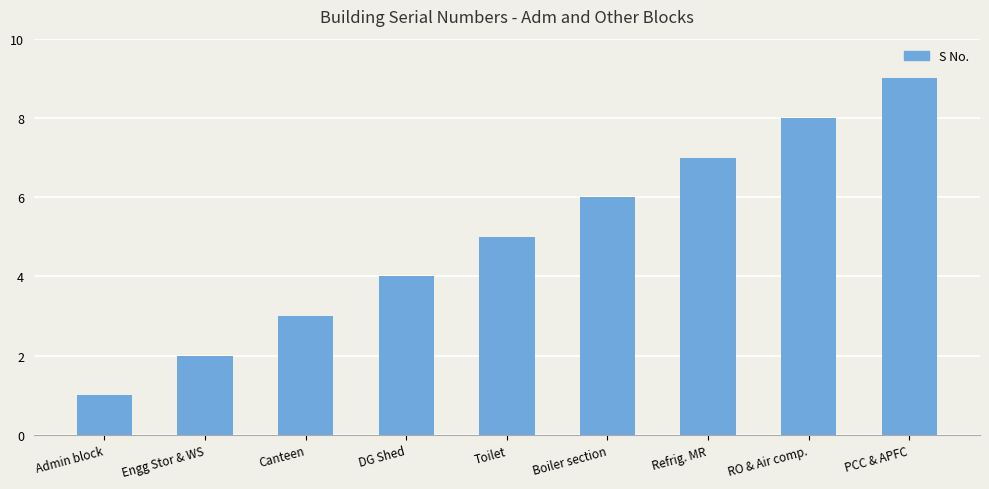

What is the approximate value at Admin block?

1